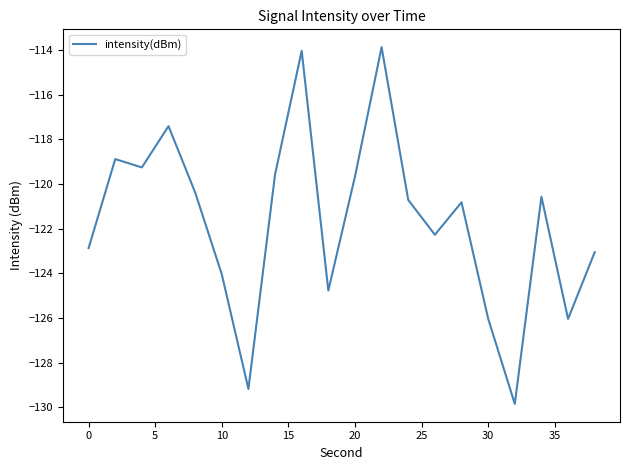

Is this an area chart (filled region under the line)?

No